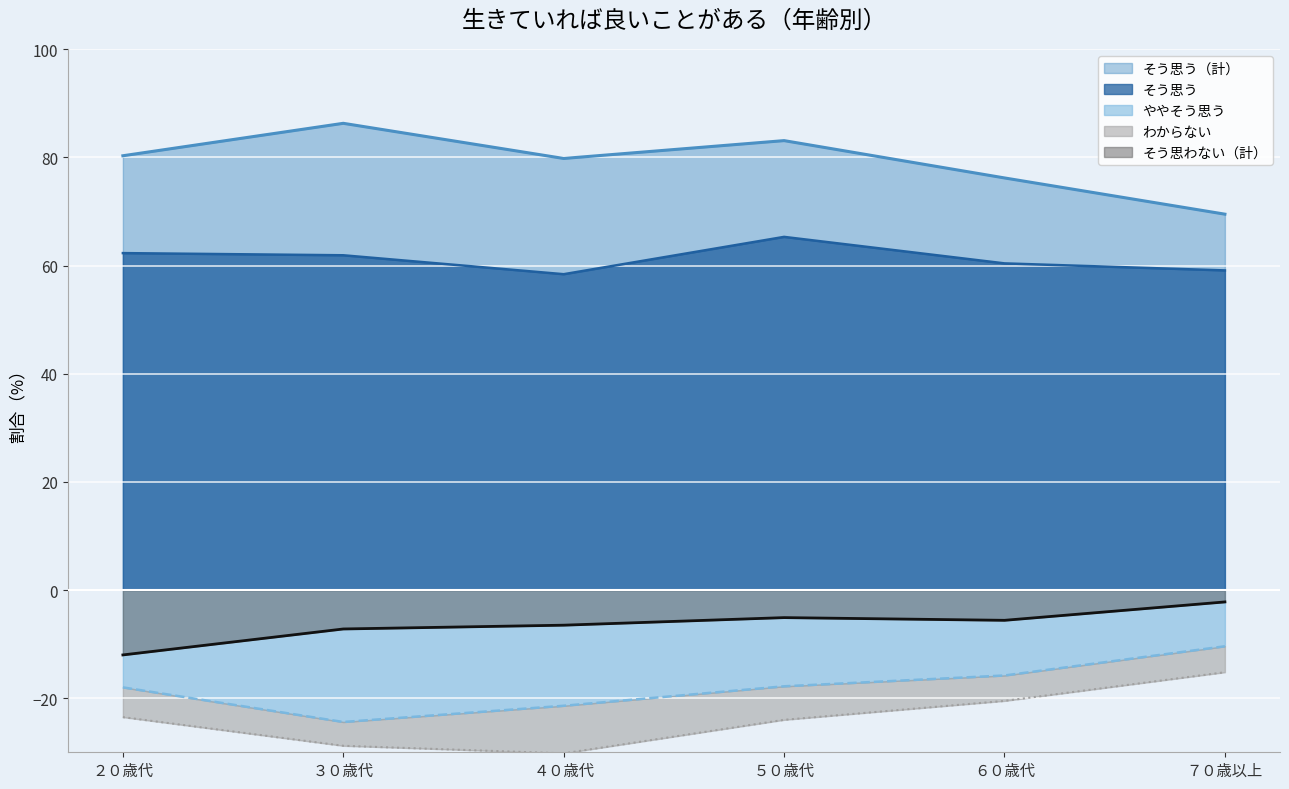

True or false: そう思う（計） and ややそう思う cross at least once.

False